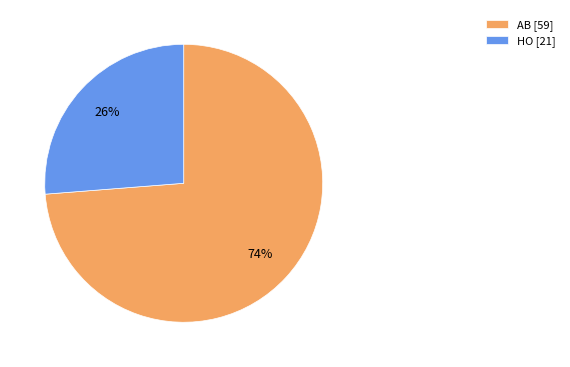

To the nearest percent, what portion does AB represent?

74%